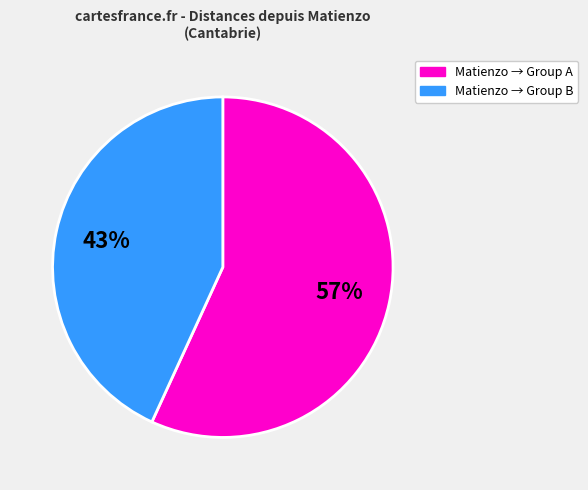

To the nearest percent, what is the difference between the largest and smallest slice percentages?

14%